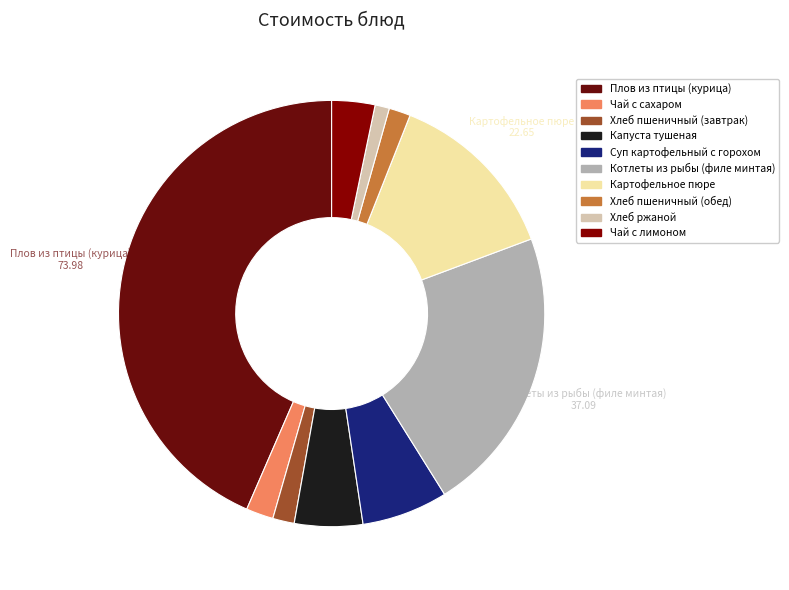

What percentage is the Хлеб пшеничный (завтрак) slice, to the nearest percent?

2%